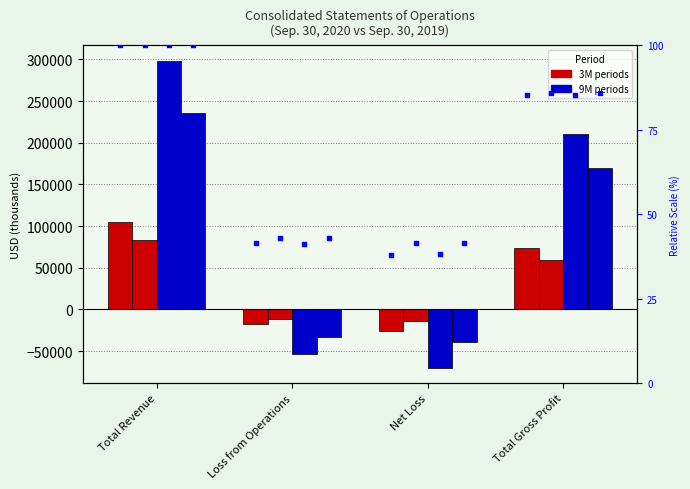

Which series has the widest spread of Y values?

Sep. 30, 2020 (9M)